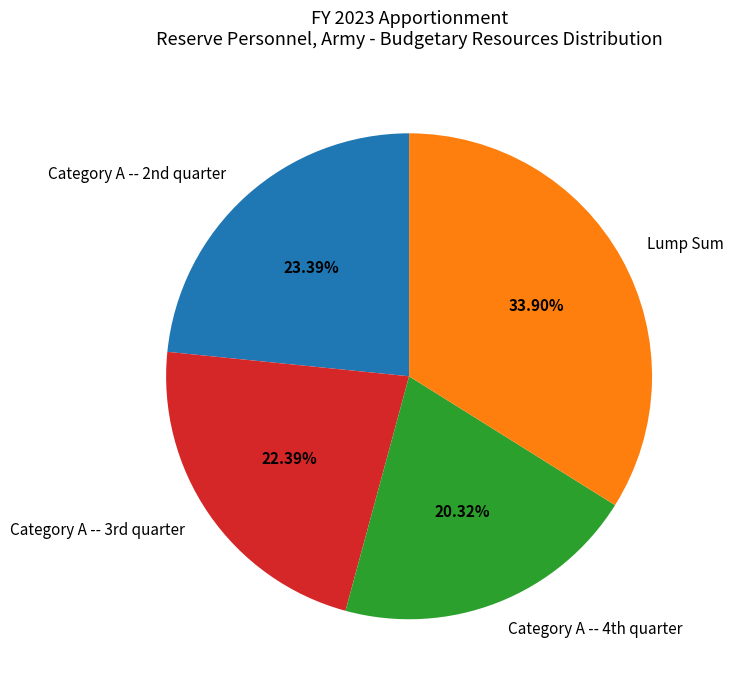

How many slices are in this pie chart?

4